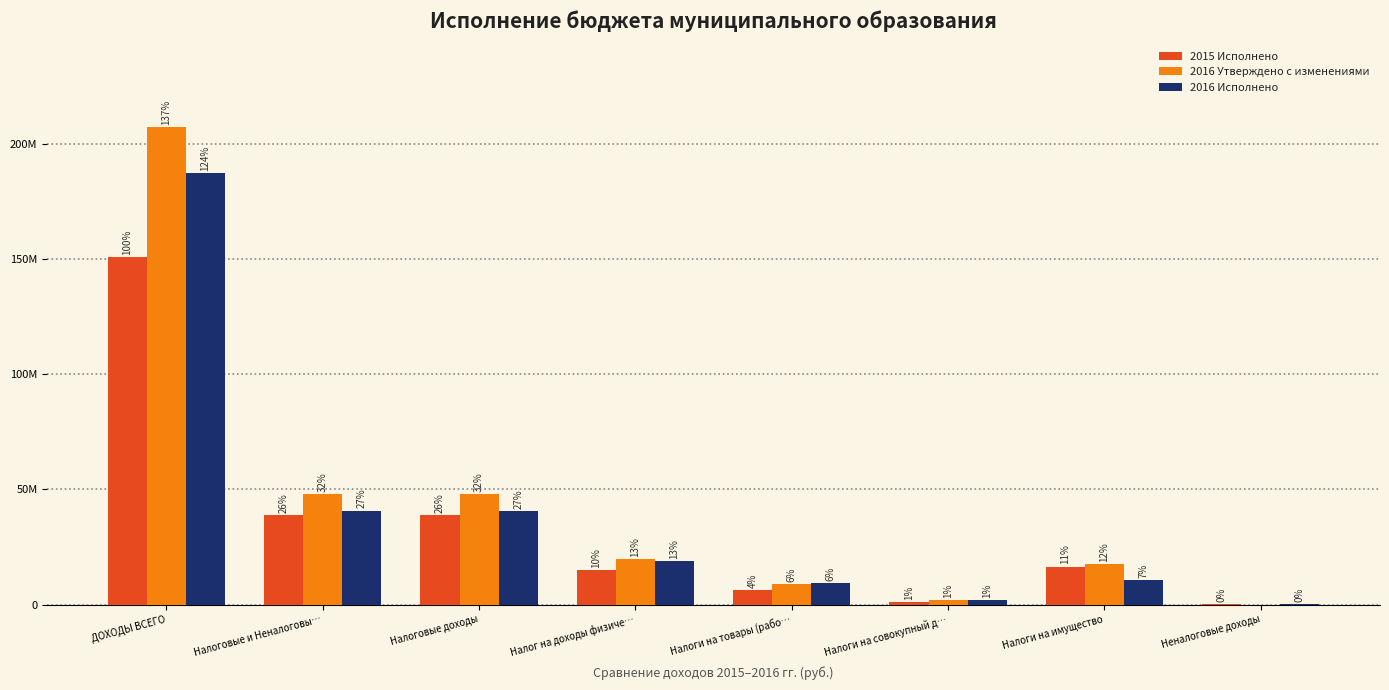

The value of 2015 Исполнено at Налоги на совокупный д… is 1958401.6. True or false?

False